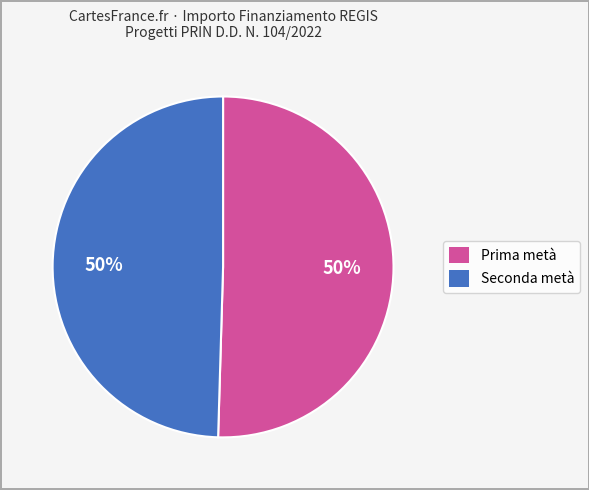

True or false: Prima metà accounts for 50% of the total.

True